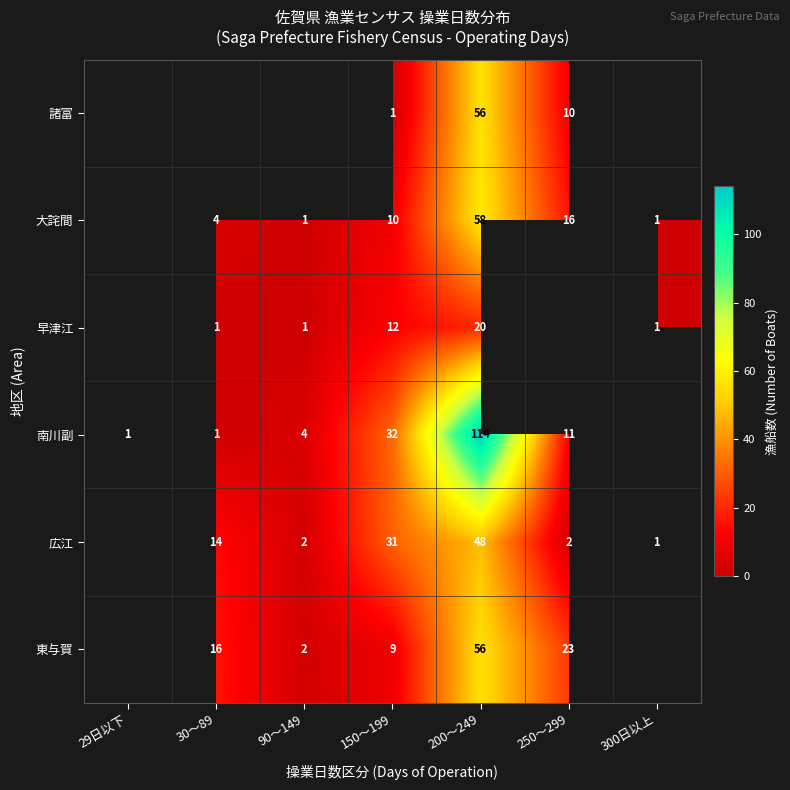

Rank the series at 150～199 from highest to lowest value.

南川副, 広江, 早津江, 大詫間, 東与賀, 諸富